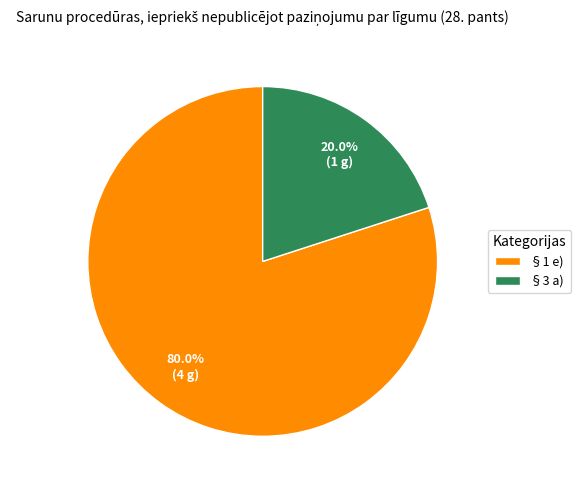

What is the total percentage of §3 a) and §1 e)?

100.0%